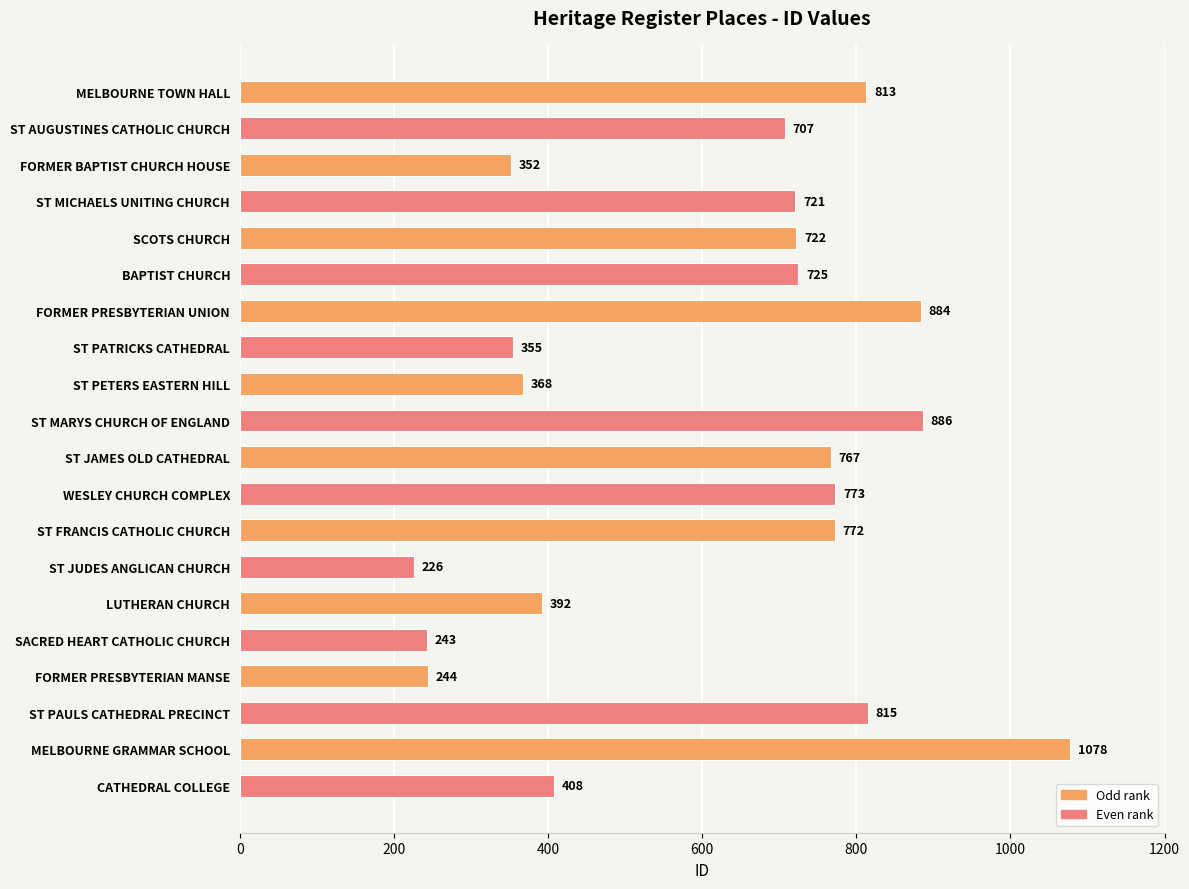

What is the average value?

613